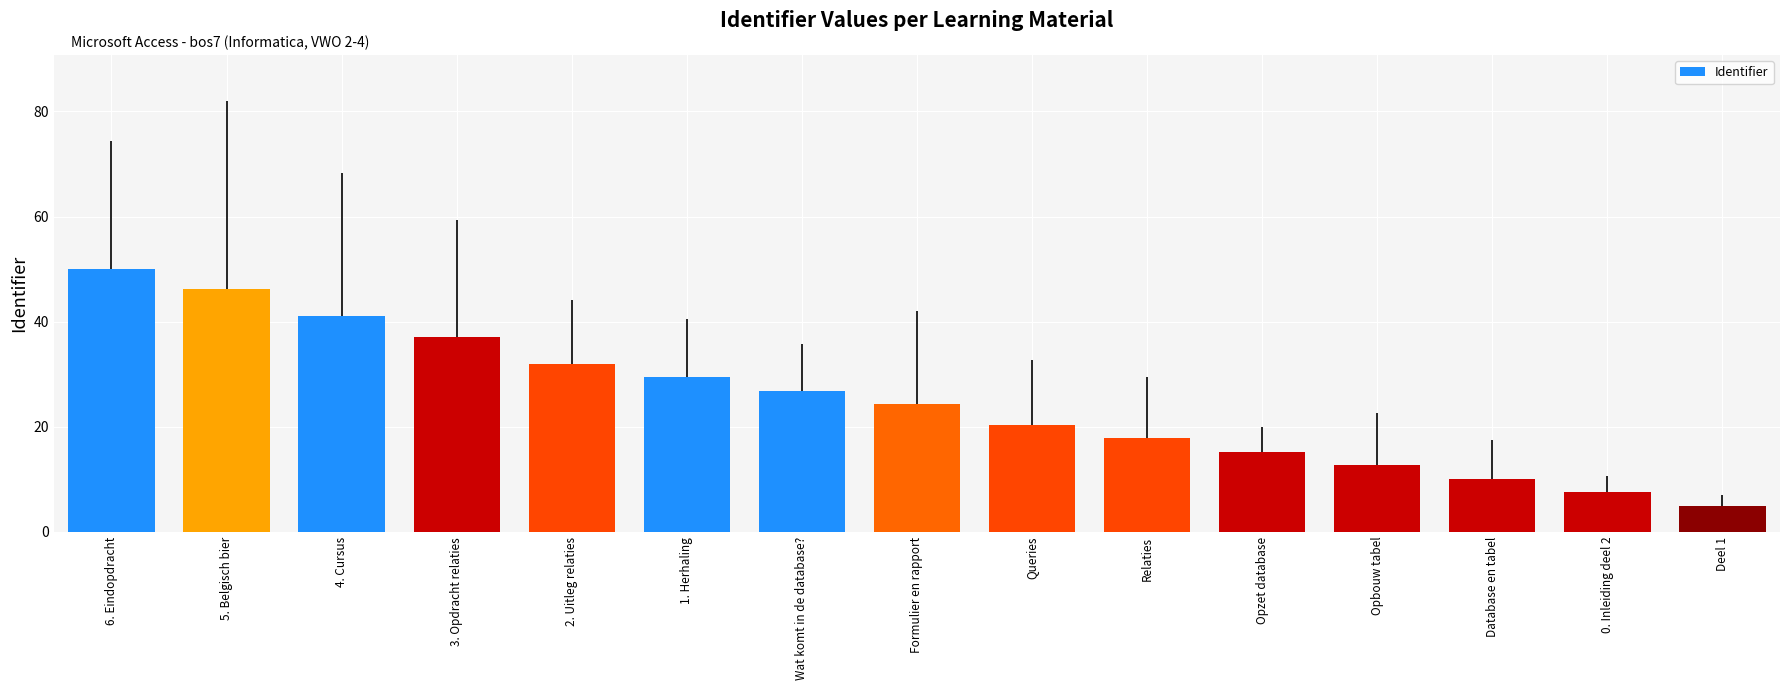

Is it true that the value at Wat komt in de database? is 42.6?

False